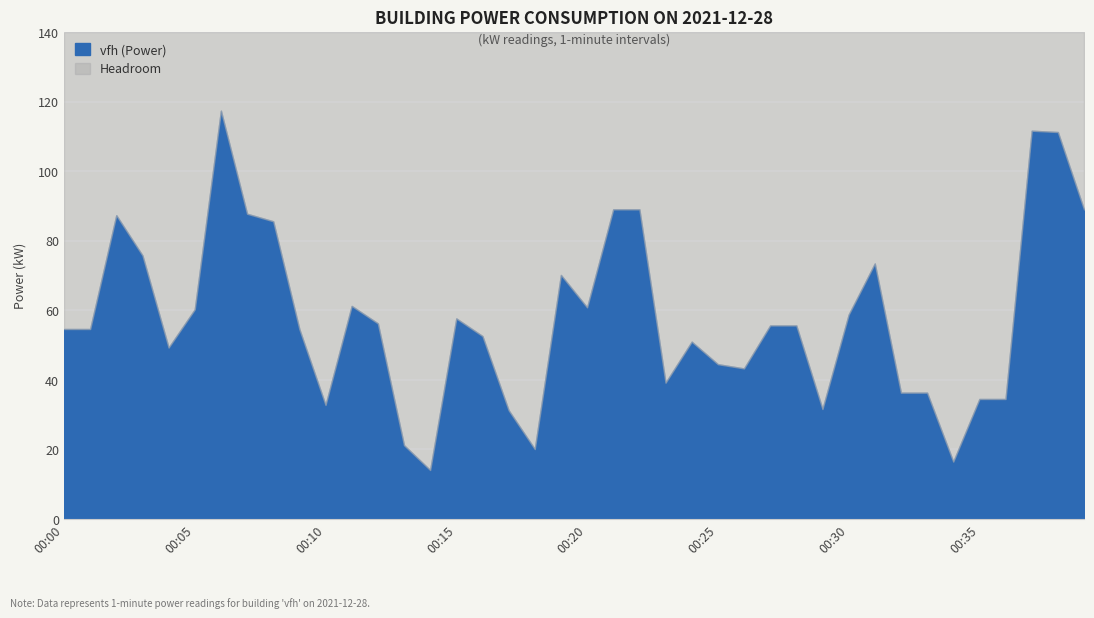

What is the change in value from 00:07 to 00:15?

-30.1